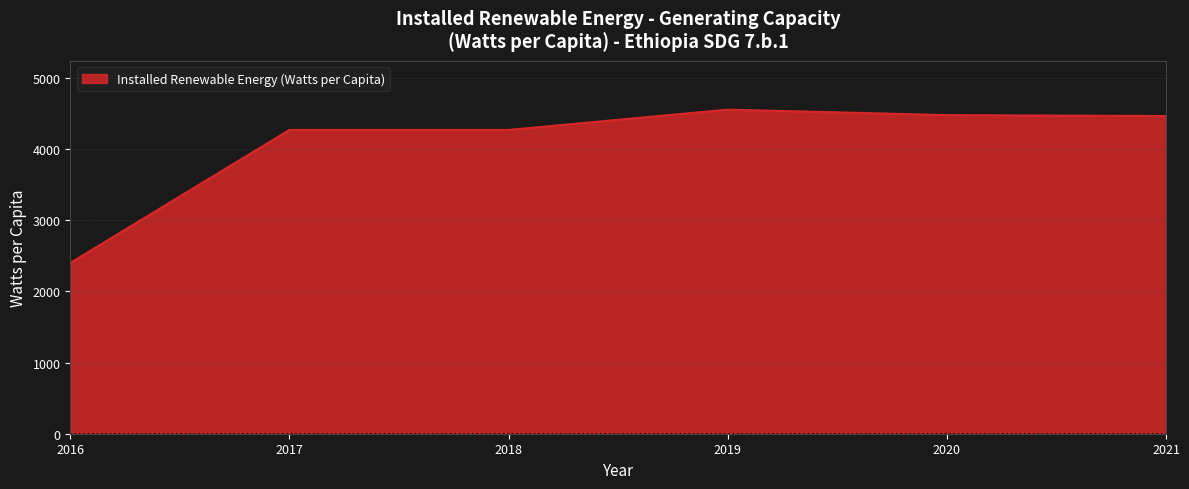

What is the ratio of the value at 2020 to the value at 2017?

1.0